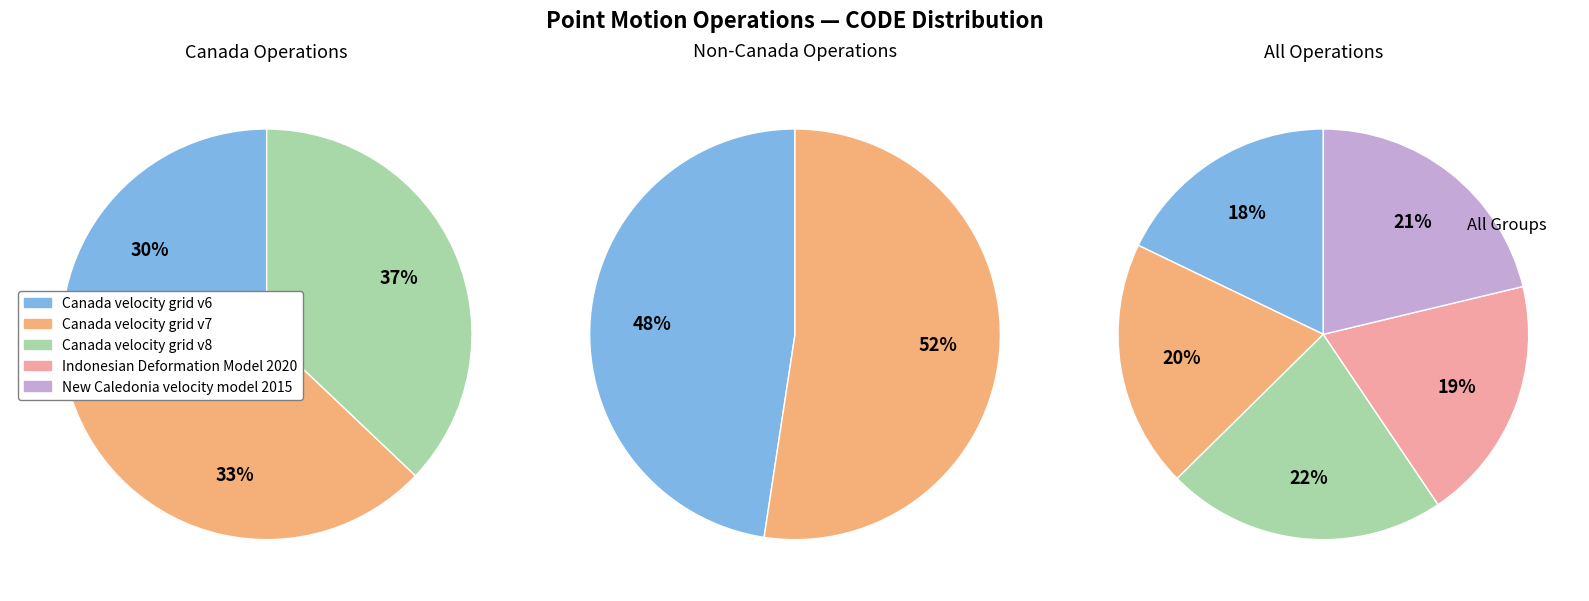

Count the number of slices in the pie.

5